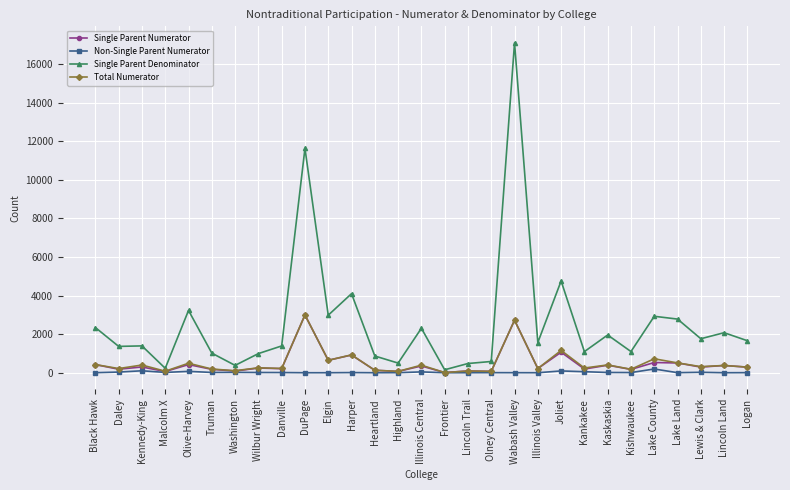

Where is the first local minimum for Total Numerator?

Daley